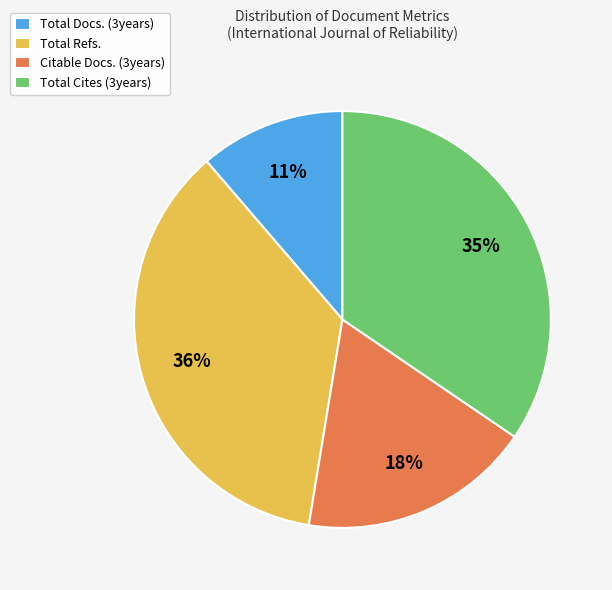

What is the largest slice in the pie chart?

Total Refs.